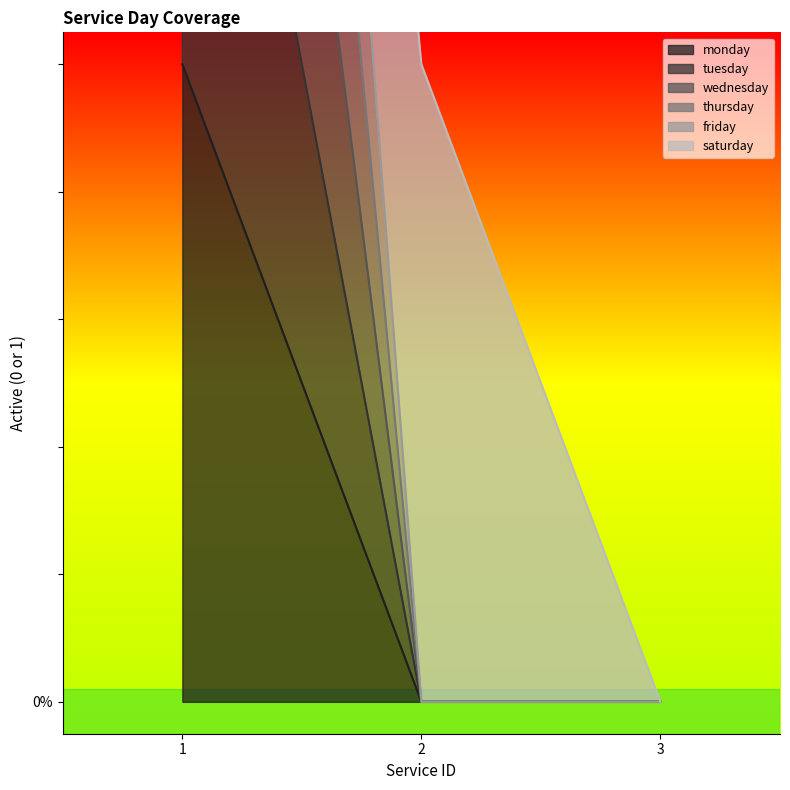

Between 2 and 1, which is larger?

1